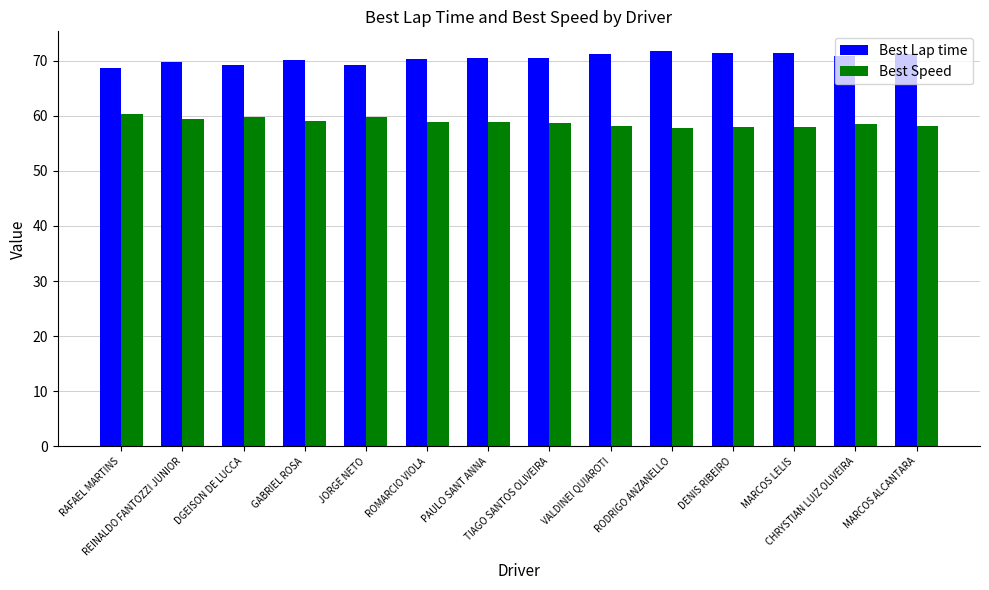

The value of Best Speed at GABRIEL ROSA is 15.7. True or false?

False